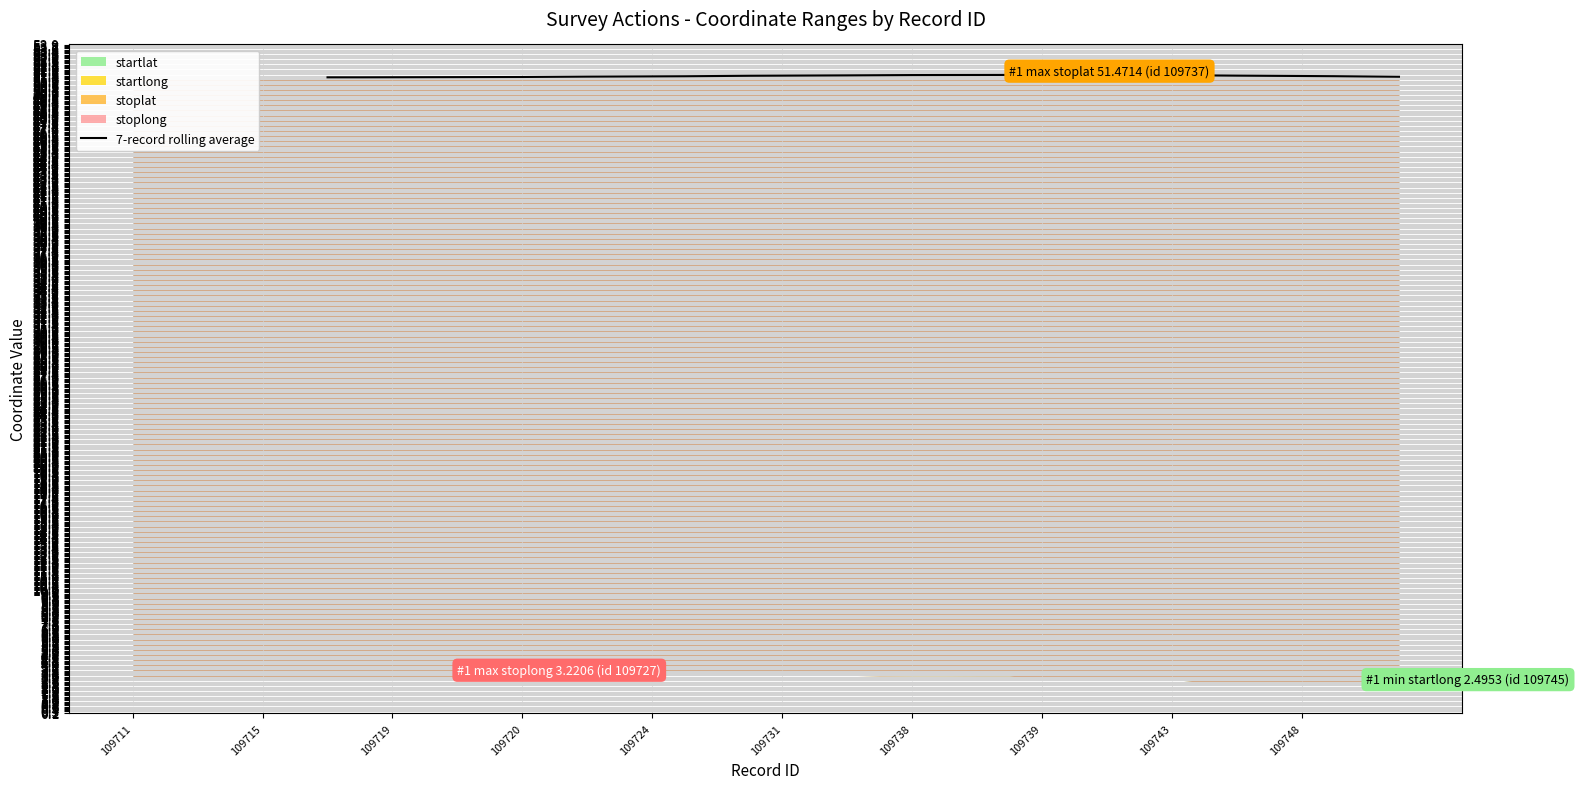

True or false: 7-record rolling average has a value of 51.3 at 109719.

True